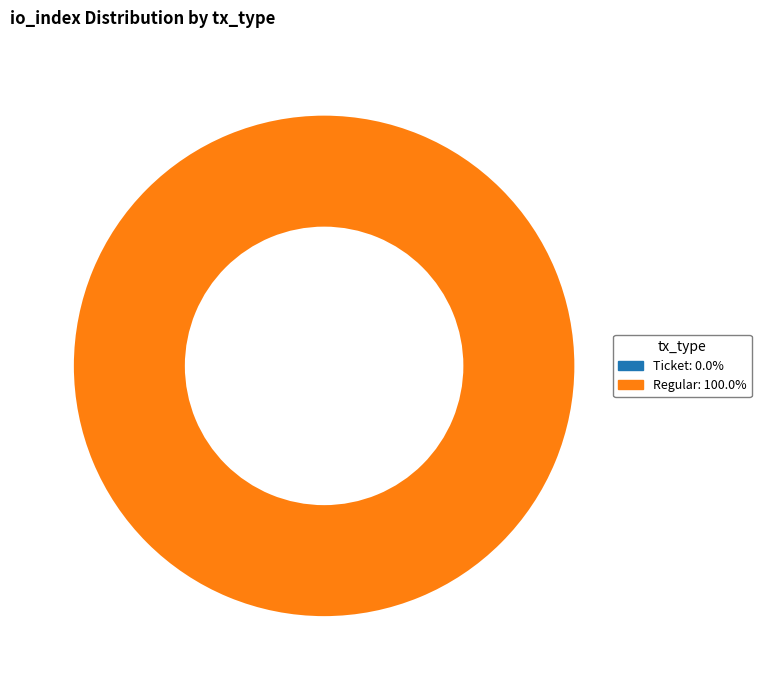

The Regular slice represents 99% of the pie. True or false?

False